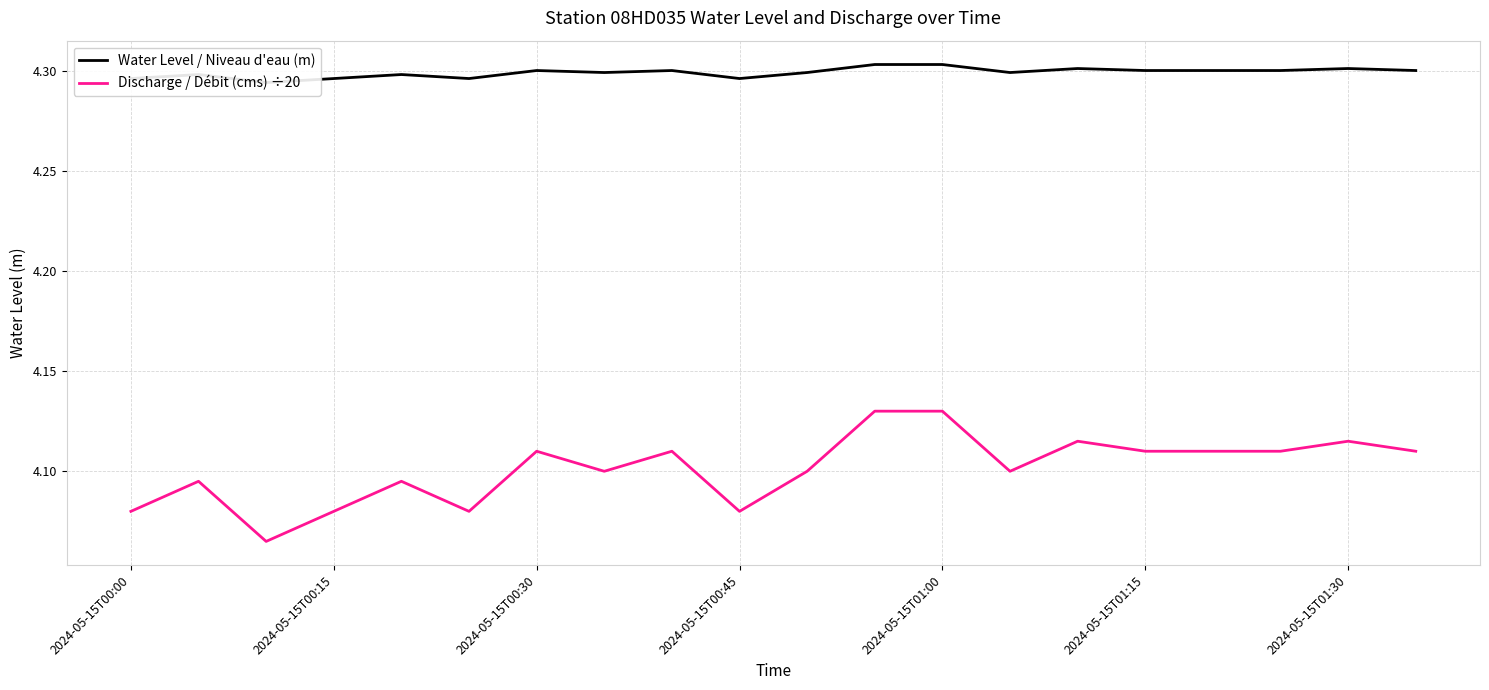

True or false: Discharge / Débit (cms) ÷20 has a value of 2.1 at 2024-05-15T01:30.

False